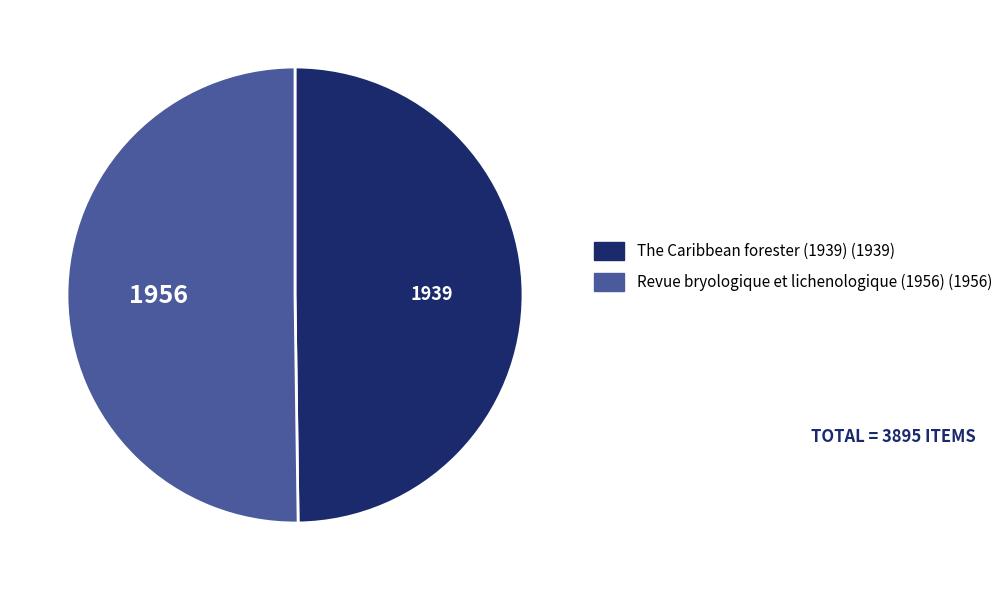

How many slices are in this pie chart?

2